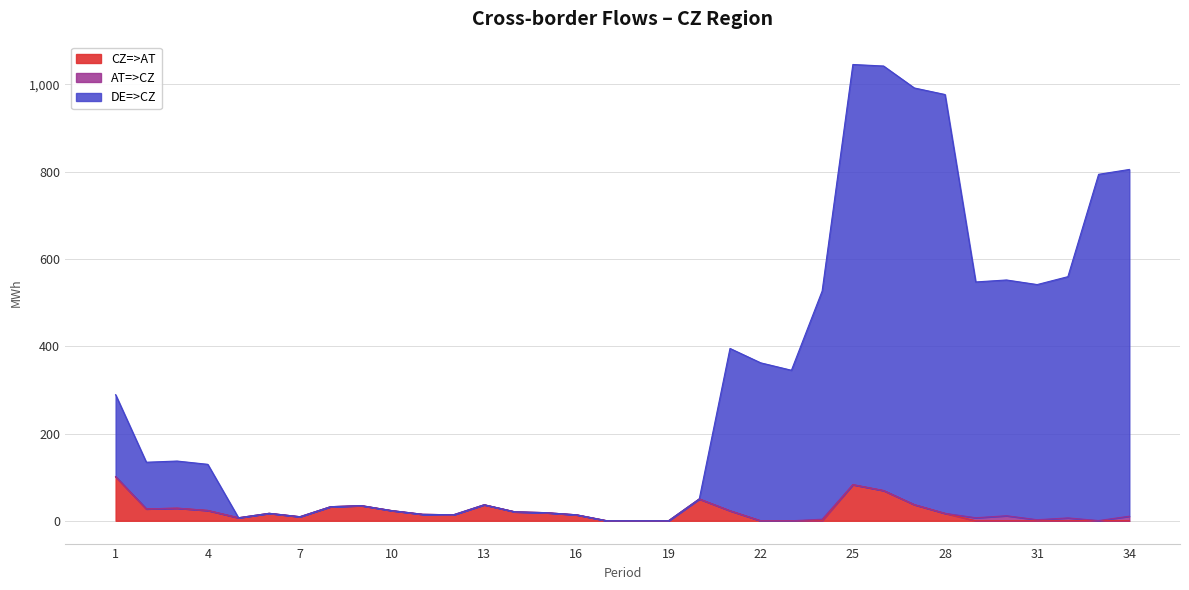

What is the highest value of the CZ=>AT series?

101.0